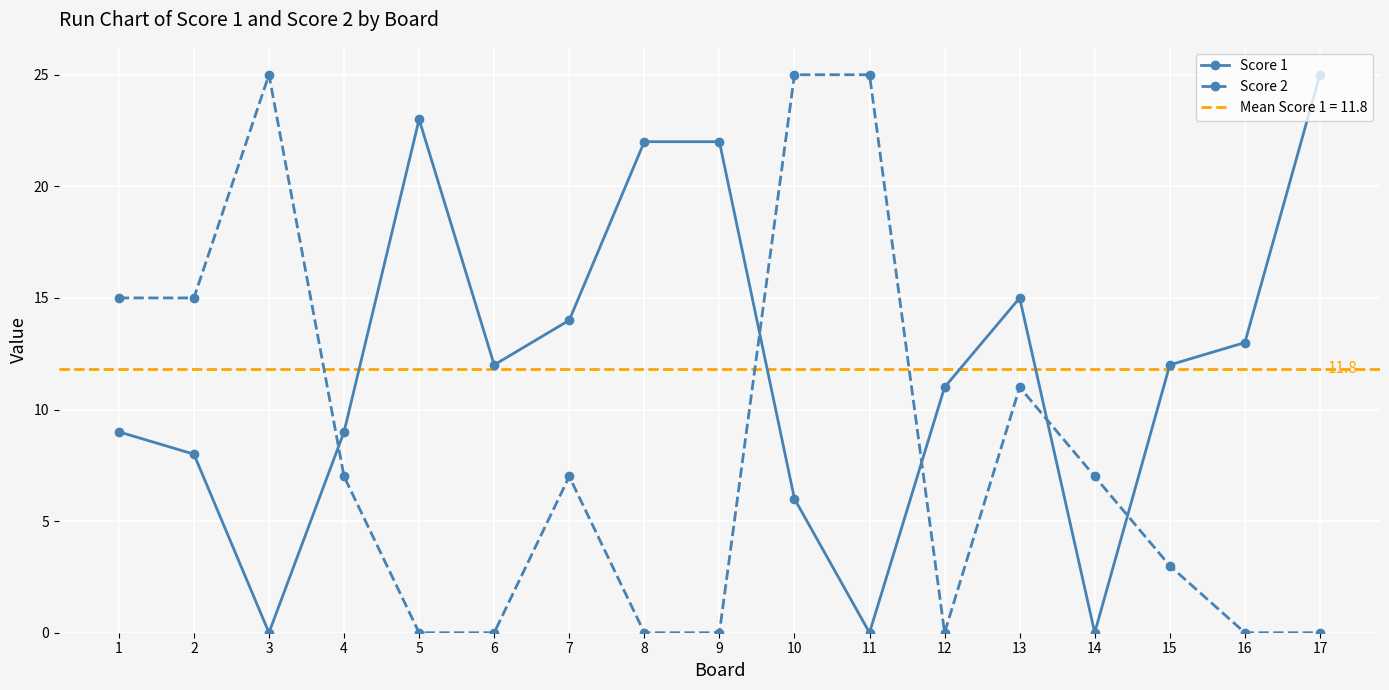

Reading left to right, extract all data points from this chart.

Score 1: 1=9	2=8	3=0	4=9	5=23	6=12	7=14	8=22	9=22	10=6	11=0	12=11	13=15	14=0	15=12	16=13	17=25
Score 2: 1=15	2=15	3=25	4=7	5=0	6=0	7=7	8=0	9=0	10=25	11=25	12=0	13=11	14=7	15=3	16=0	17=0